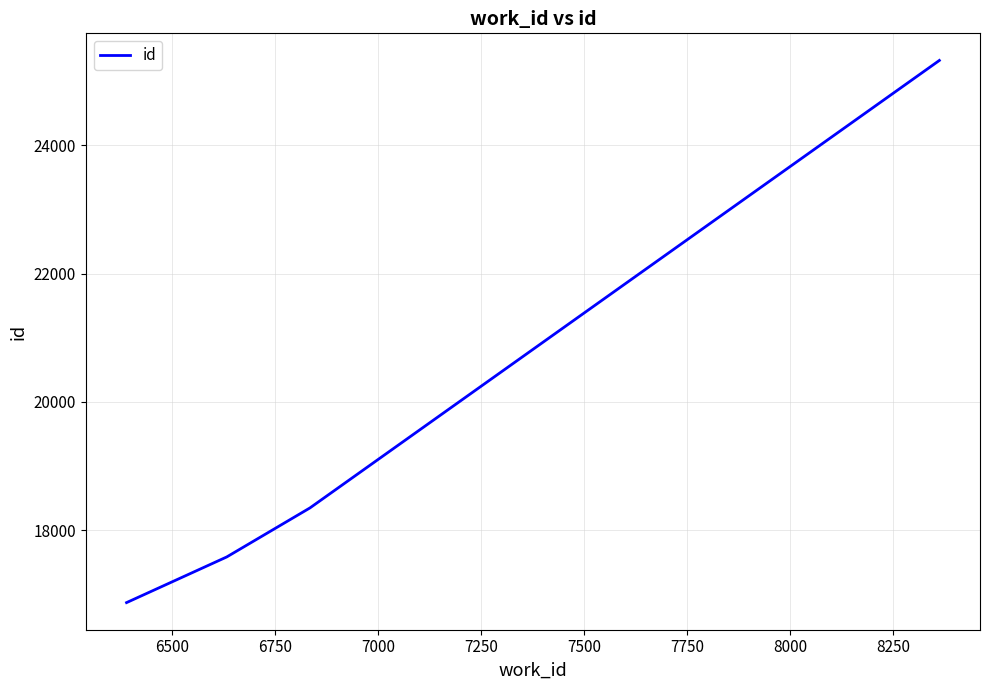

What is the difference between the second highest and minimum values?

1475